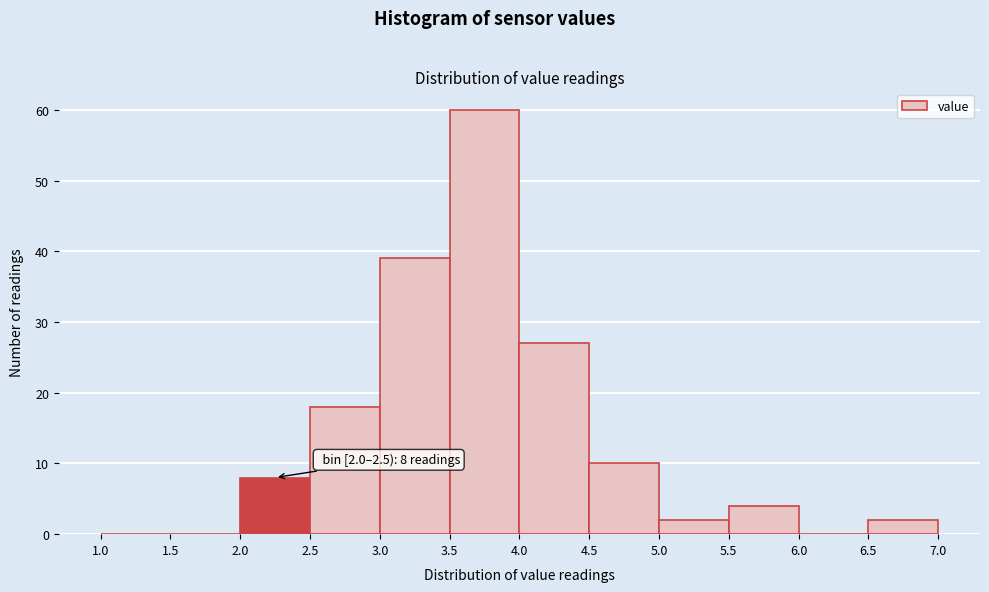

Over which range of the x-axis is the bar tallest?

3.5 to 4.0